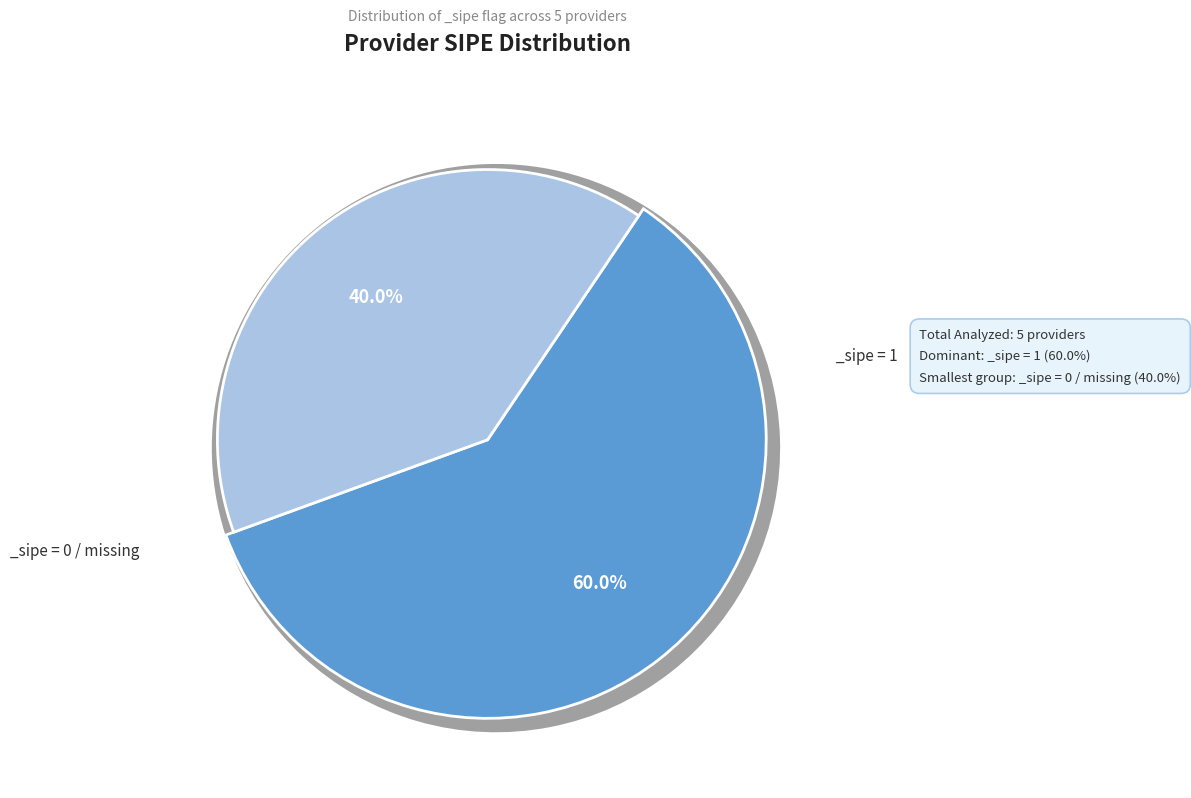

Does SANDRA ISIDORA RECALDE VILLALBA account for over 50% of the chart?

No